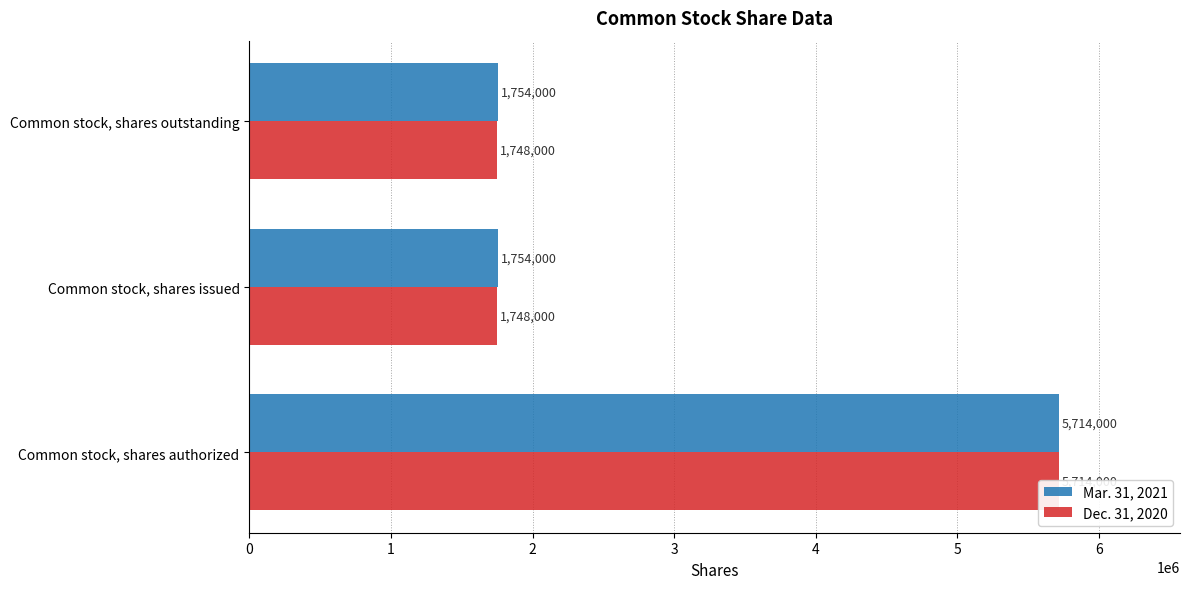

At how many categories does at least one series exceed 2849796?

1